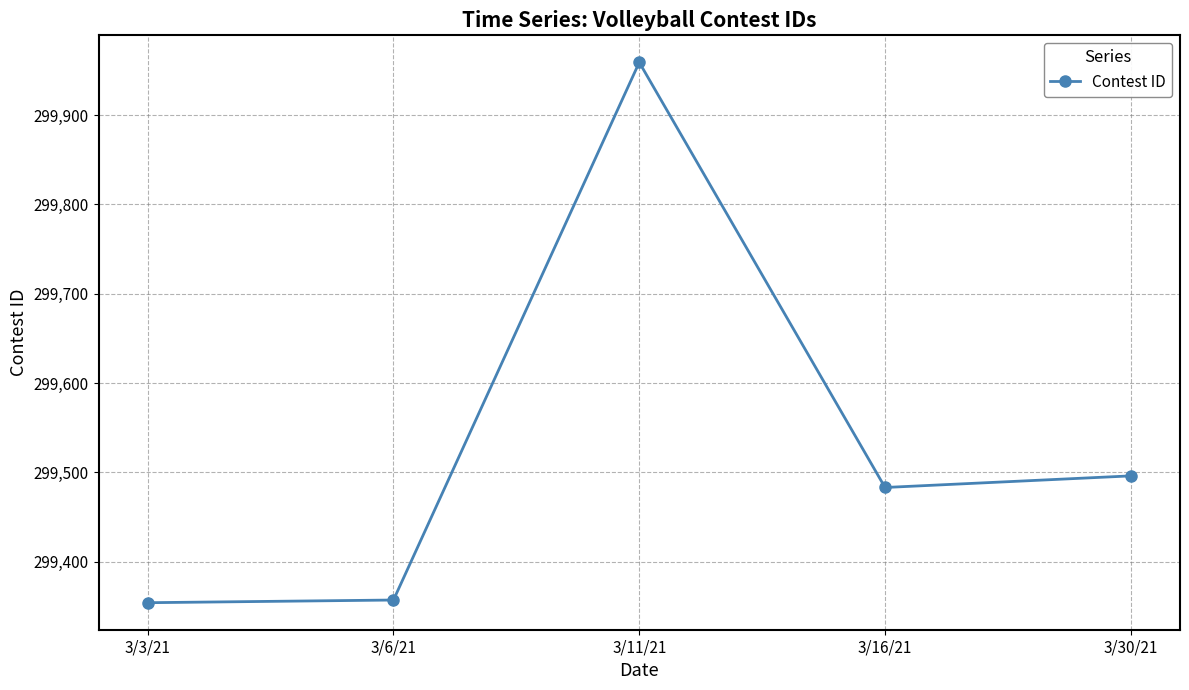

Where is the data nearest to the value 299656?

3/30/21